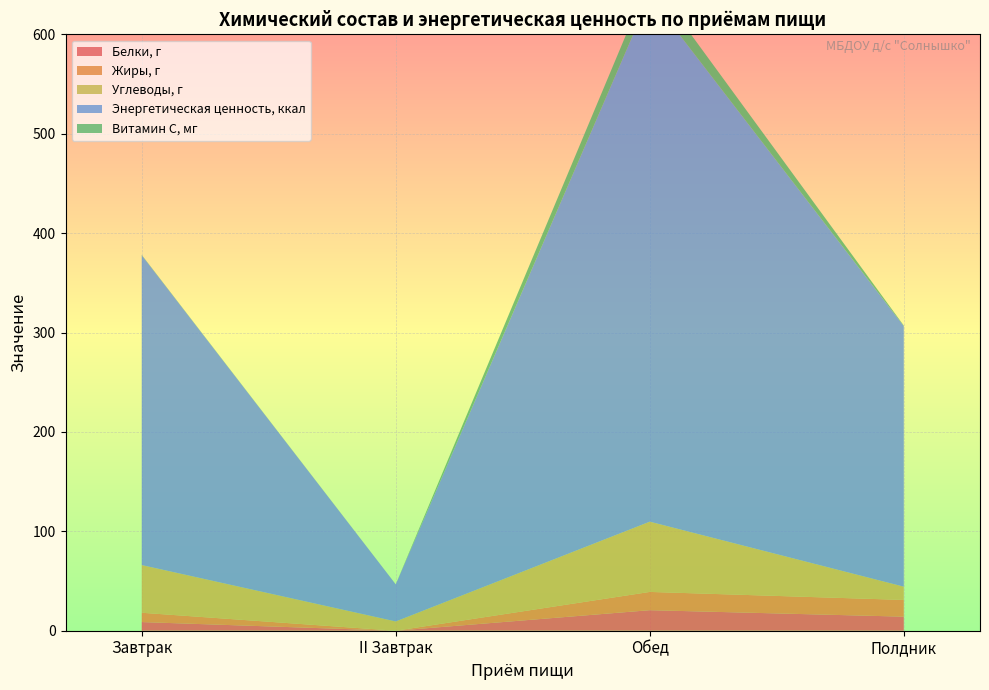

Reading right to left, what are all the values shown in this chart?

Белки, г: 14.2	20.7	0.0	8.7
Жиры, г: 16.8	18.4	0.0	9.4
Углеводы, г: 13.4	70.7	9.3	48.0
Энергетическая ценность, ккал: 262.2	528.7	37.3	311.7
Витамин С, мг: 0.5	18.2	0.0	0.4